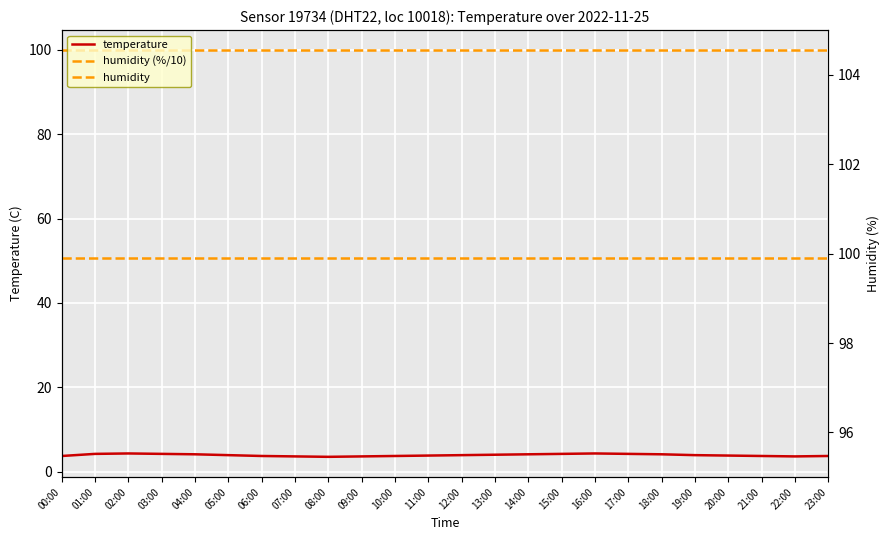

True or false: humidity has a value of 99.9 at 15:00.

True